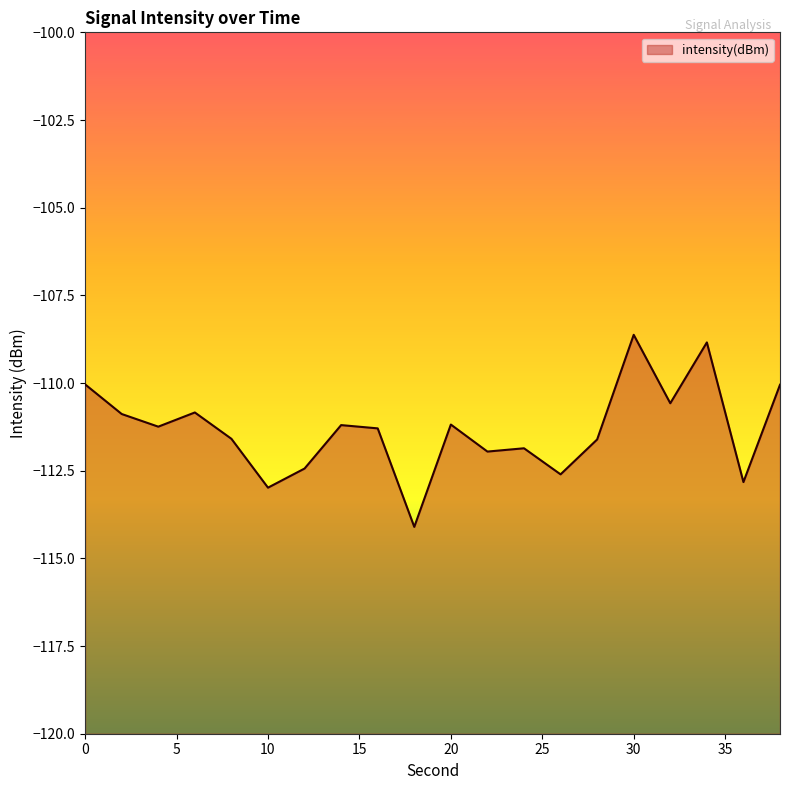

What is the difference between the values at 12 and 14?

1.2